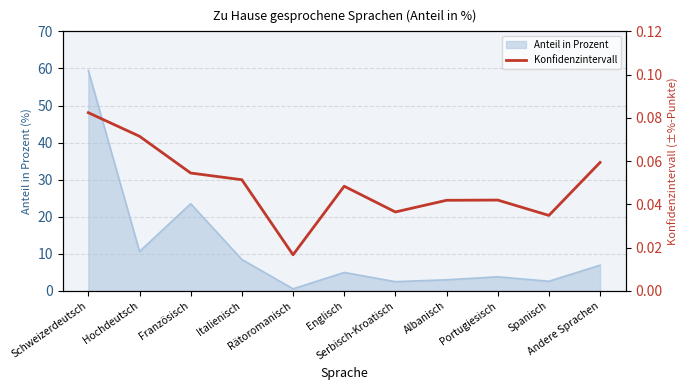

Which has a higher value, Spanisch or Rätoromanisch?

Spanisch